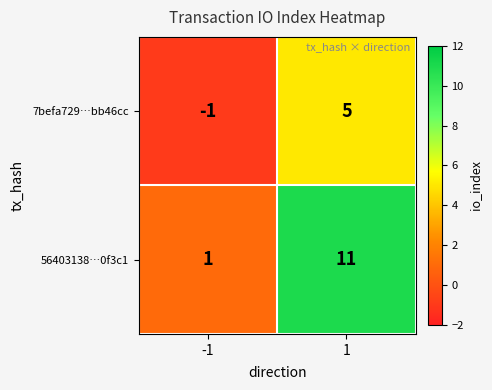

Reading left to right, extract all data points from this chart.

7befa729…bb46cc: -1	5
56403138…0f3c1: 1	11